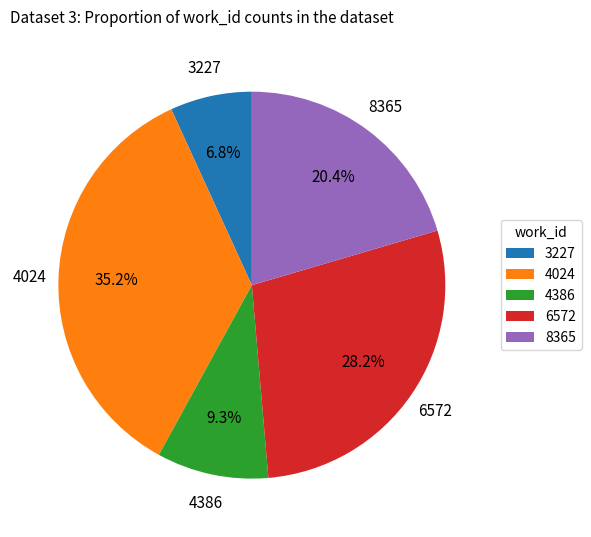

How many segments does this pie chart have?

5